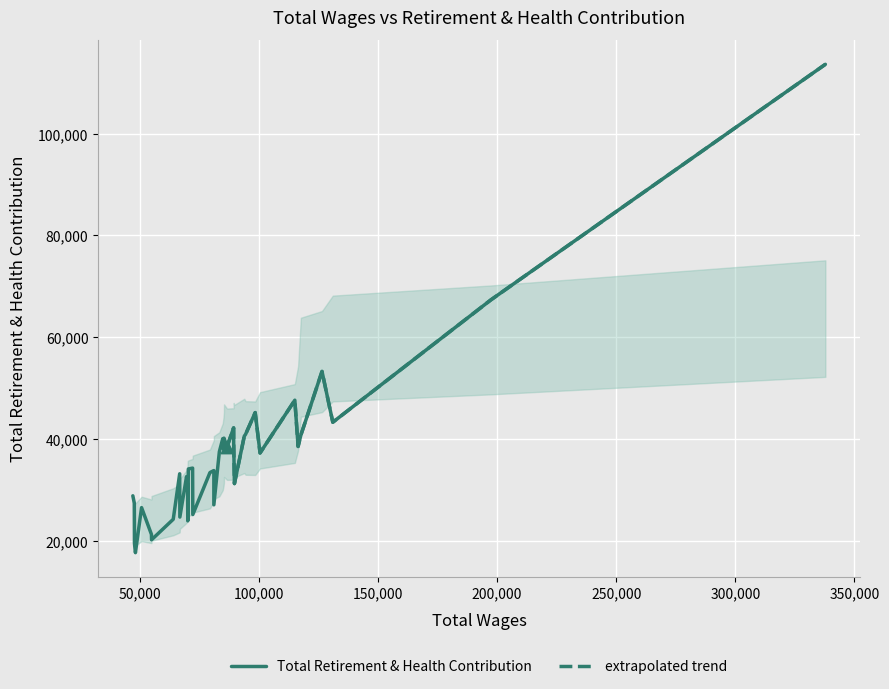

What is the change in value from 4 to 18?

-2772